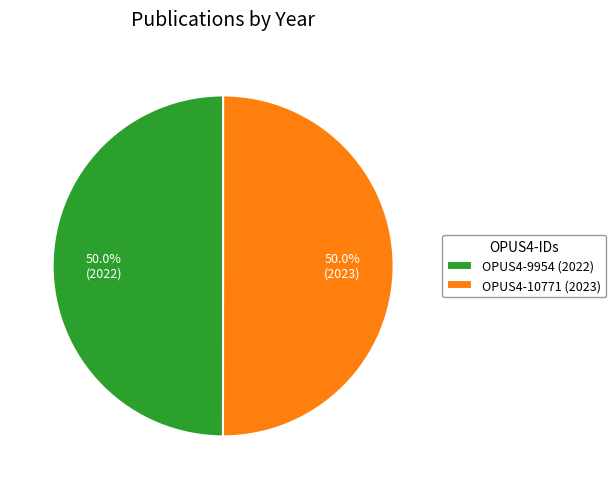

What percentage is the OPUS4-9954 (2022) slice, to the nearest percent?

50%